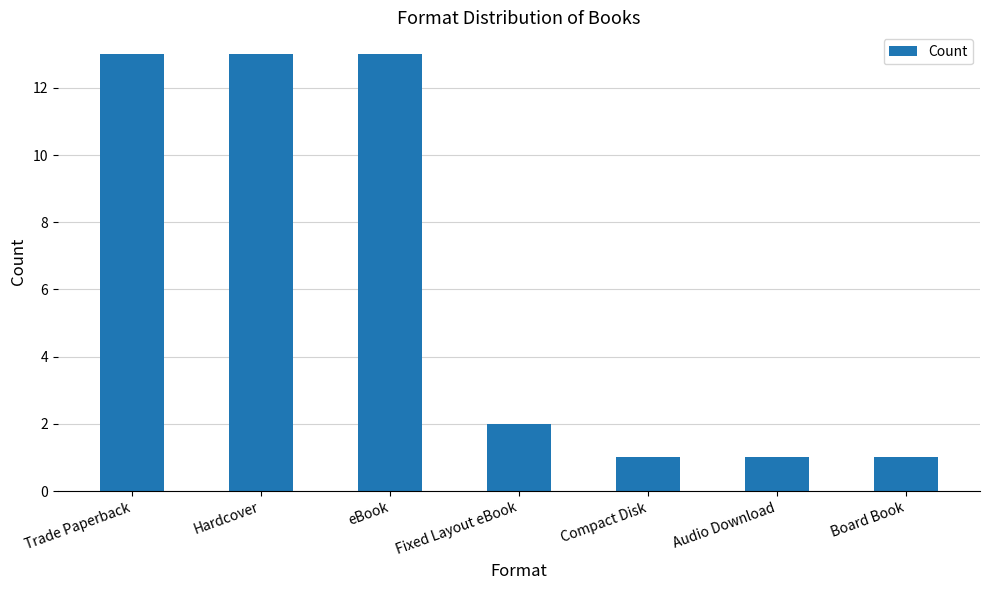

What is the value of the 3rd bar from the left?

13